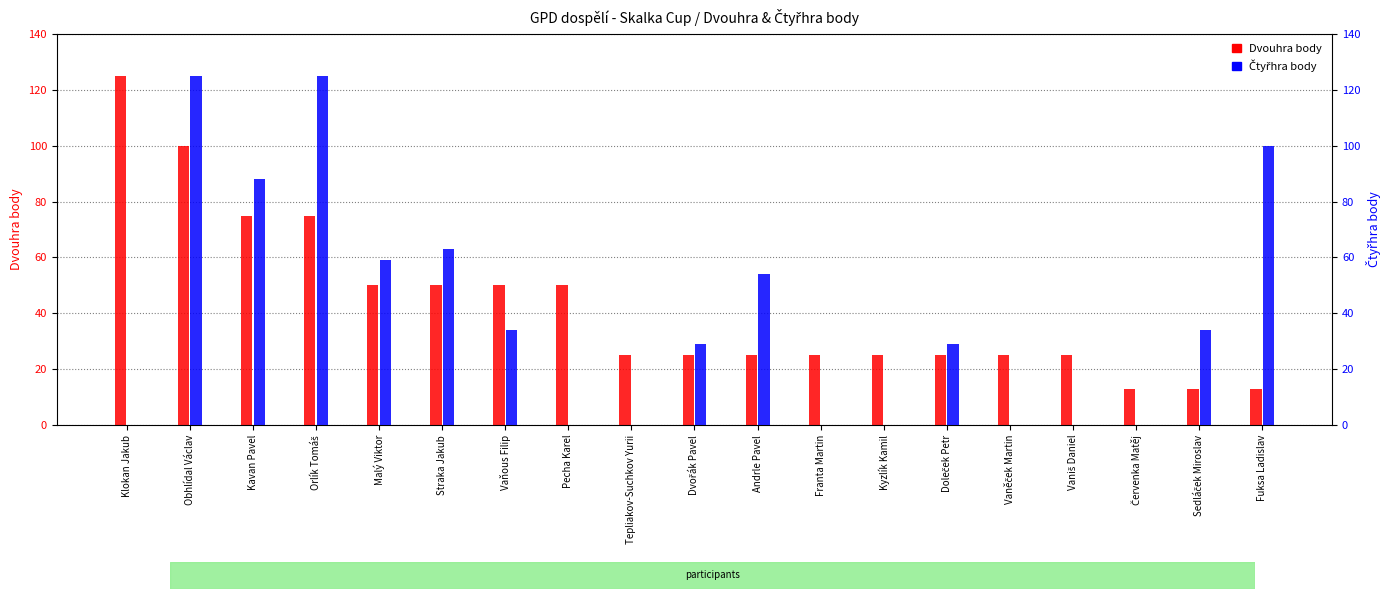

What is the label of the 6th bar from the left?

Straka Jakub